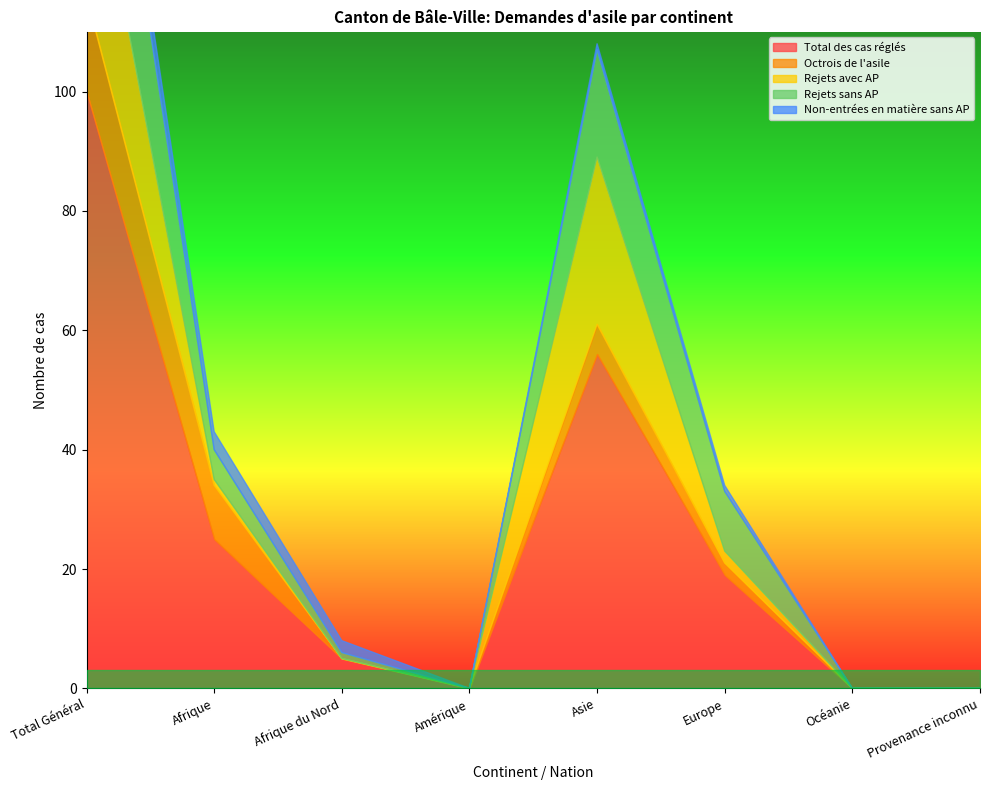

True or false: Rejets avec AP has a value of 17 at Amérique.

False